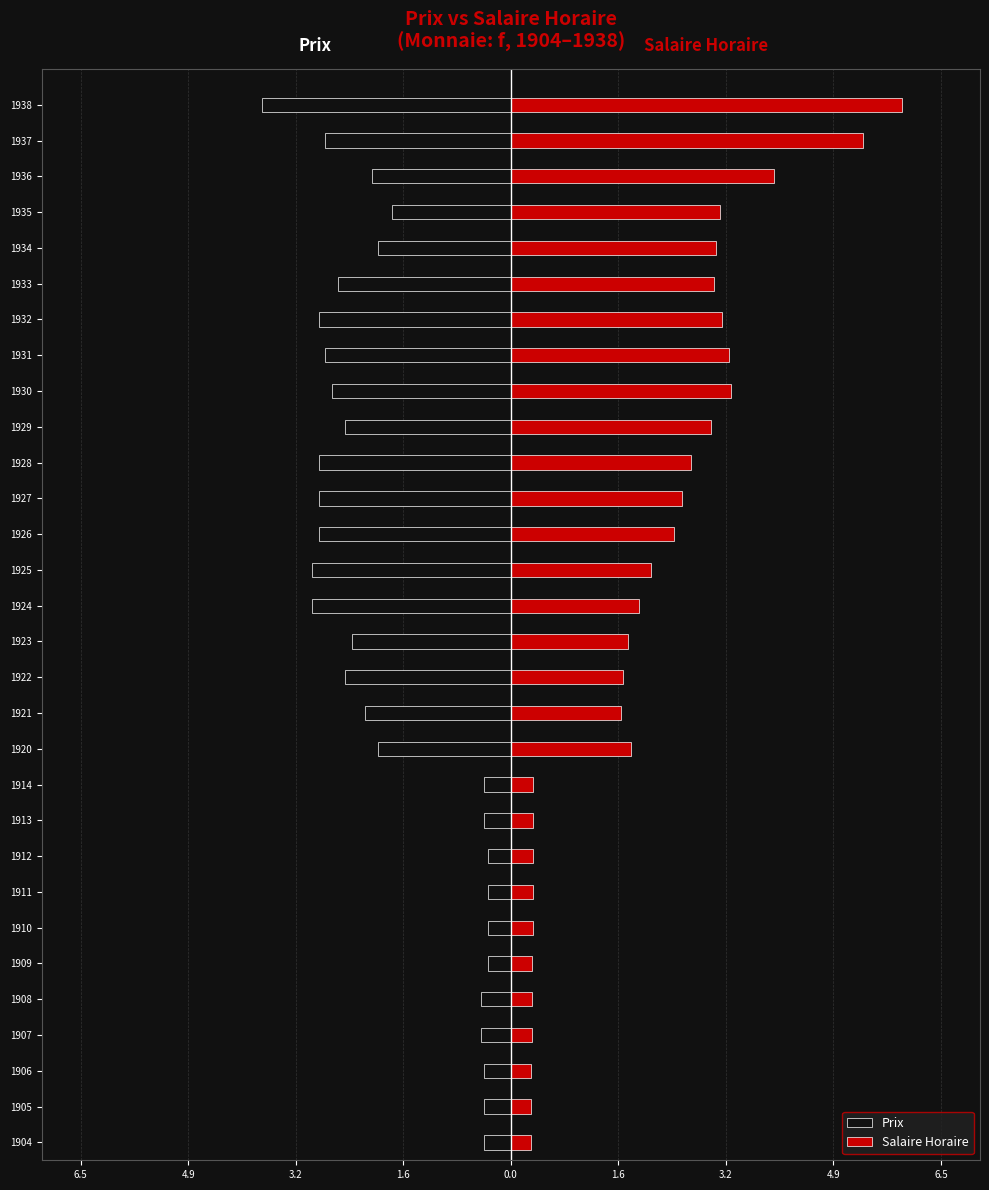

What is the value of the Prix bar at the 21st from the left?

-2.5